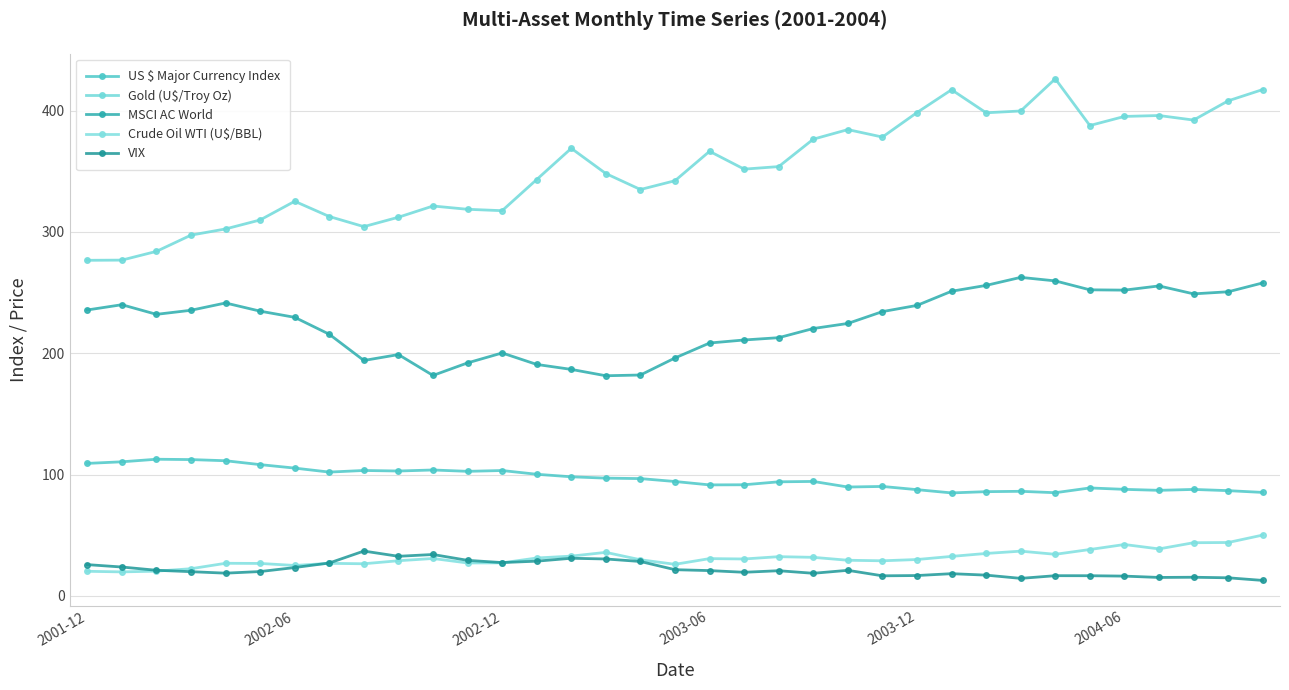

Which series has the largest range (max minus min)?

Gold (U$/Troy Oz)